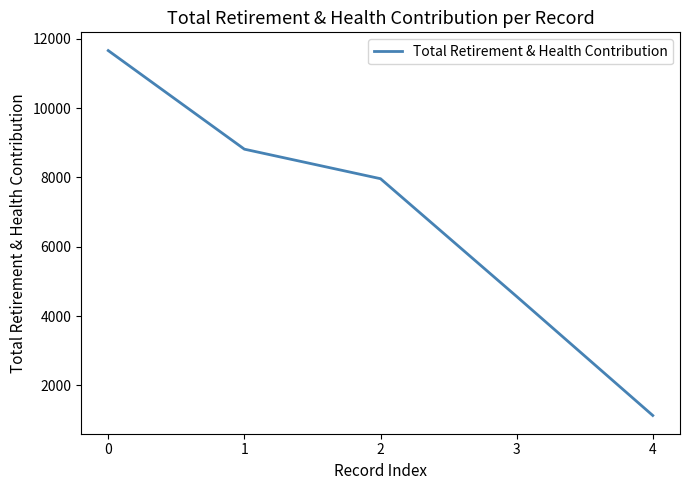

What is the change in value from 0 to 1?

-2845